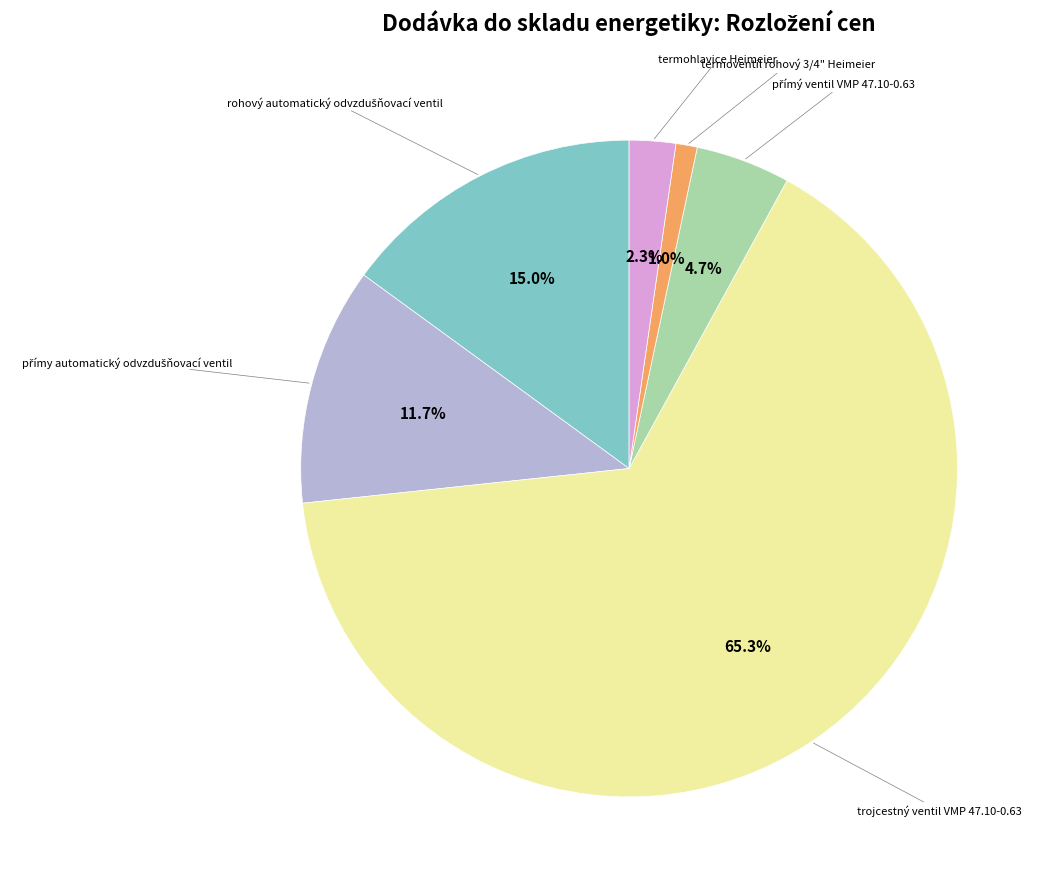

What is the majority slice?

trojcestný ventil VMP 47.10-0.63